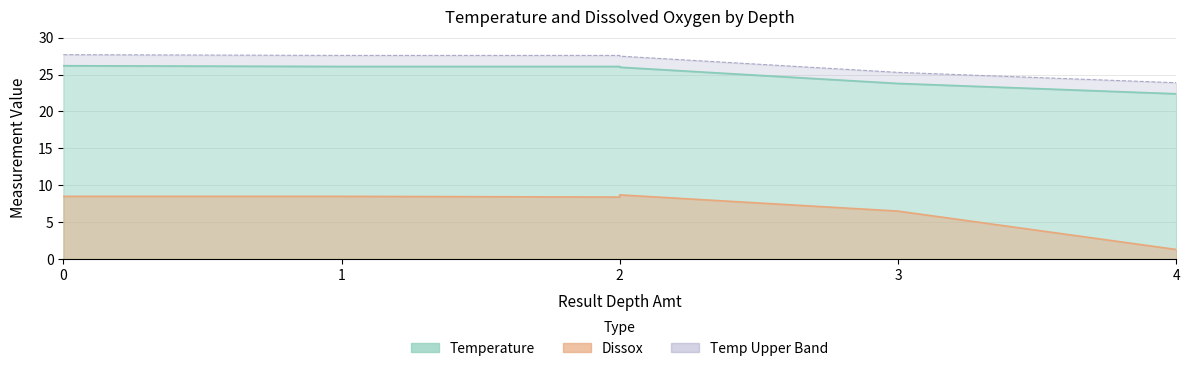

Which series has the largest range (max minus min)?

Dissox